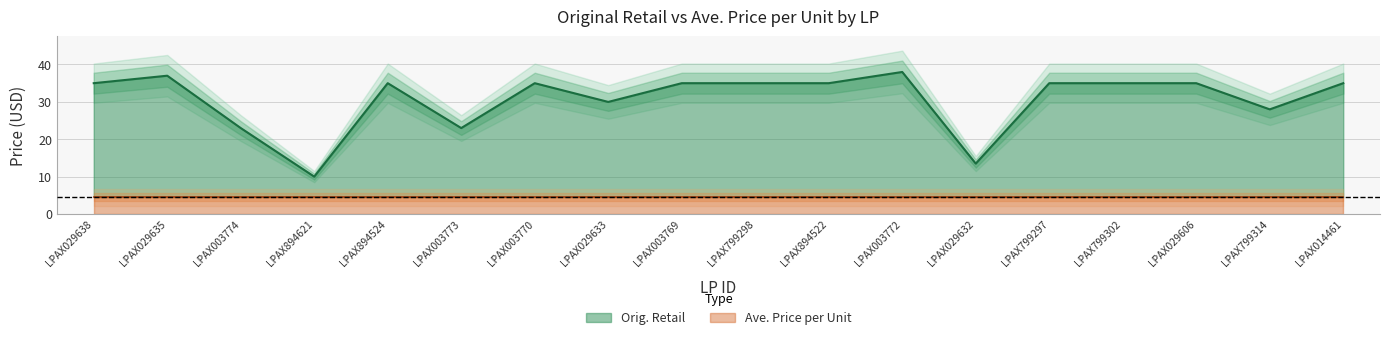

How many values are below 34?

6